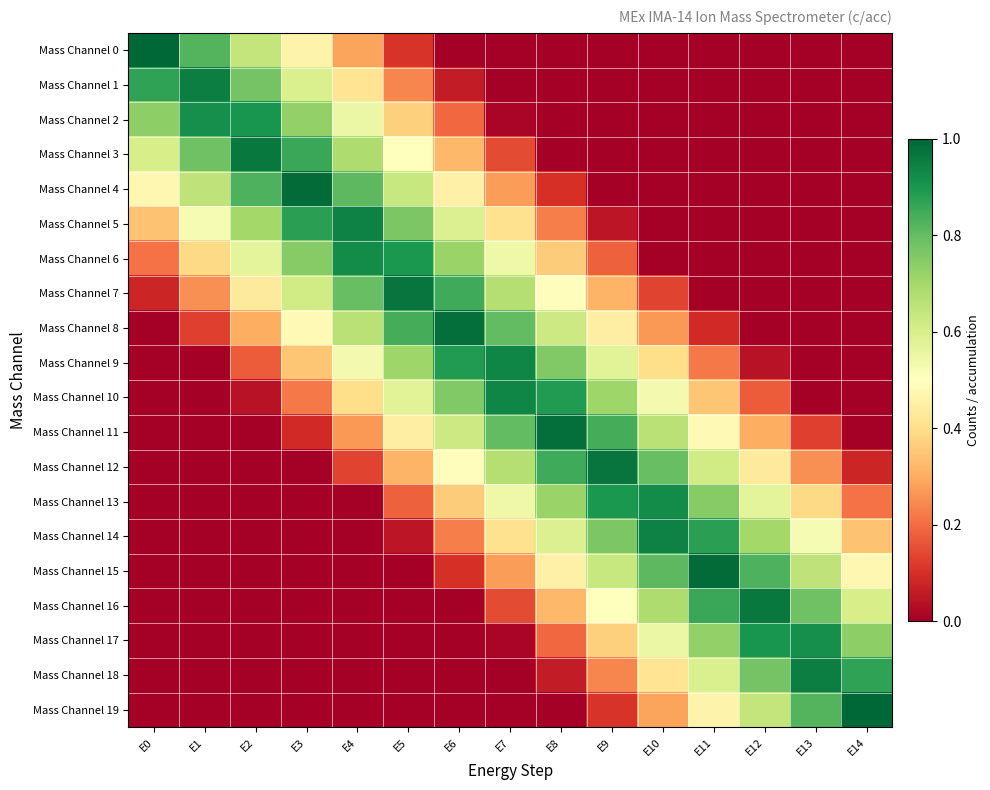

Reading right to left, transcribe all the data shown in this chart.

Mass Channel 0: E14=0.0	E13=0.0	E12=0.0	E11=0.0	E10=0.0	E9=0.0	E8=0.0	E7=0.0	E6=0.0	E5=0.1	E4=0.3	E3=0.5	E2=0.6	E1=0.8	E0=1.0
Mass Channel 1: E14=0.0	E13=0.0	E12=0.0	E11=0.0	E10=0.0	E9=0.0	E8=0.0	E7=0.0	E6=0.1	E5=0.2	E4=0.4	E3=0.6	E2=0.8	E1=1.0	E0=0.9
Mass Channel 2: E14=0.0	E13=0.0	E12=0.0	E11=0.0	E10=0.0	E9=0.0	E8=0.0	E7=0.0	E6=0.2	E5=0.4	E4=0.5	E3=0.7	E2=0.9	E1=0.9	E0=0.7
Mass Channel 3: E14=0.0	E13=0.0	E12=0.0	E11=0.0	E10=0.0	E9=0.0	E8=0.0	E7=0.1	E6=0.3	E5=0.5	E4=0.7	E3=0.9	E2=1.0	E1=0.8	E0=0.6
Mass Channel 4: E14=0.0	E13=0.0	E12=0.0	E11=0.0	E10=0.0	E9=0.0	E8=0.1	E7=0.3	E6=0.5	E5=0.6	E4=0.8	E3=1.0	E2=0.8	E1=0.7	E0=0.5
Mass Channel 5: E14=0.0	E13=0.0	E12=0.0	E11=0.0	E10=0.0	E9=0.1	E8=0.2	E7=0.4	E6=0.6	E5=0.8	E4=0.9	E3=0.9	E2=0.7	E1=0.5	E0=0.3
Mass Channel 6: E14=0.0	E13=0.0	E12=0.0	E11=0.0	E10=0.0	E9=0.2	E8=0.4	E7=0.5	E6=0.7	E5=0.9	E4=0.9	E3=0.7	E2=0.6	E1=0.4	E0=0.2
Mass Channel 7: E14=0.0	E13=0.0	E12=0.0	E11=0.0	E10=0.1	E9=0.3	E8=0.5	E7=0.7	E6=0.8	E5=1.0	E4=0.8	E3=0.6	E2=0.4	E1=0.3	E0=0.1
Mass Channel 8: E14=0.0	E13=0.0	E12=0.0	E11=0.1	E10=0.3	E9=0.4	E8=0.6	E7=0.8	E6=1.0	E5=0.8	E4=0.7	E3=0.5	E2=0.3	E1=0.1	E0=0.0
Mass Channel 9: E14=0.0	E13=0.0	E12=0.0	E11=0.2	E10=0.4	E9=0.6	E8=0.8	E7=0.9	E6=0.9	E5=0.7	E4=0.5	E3=0.4	E2=0.2	E1=0.0	E0=0.0
Mass Channel 10: E14=0.0	E13=0.0	E12=0.2	E11=0.4	E10=0.5	E9=0.7	E8=0.9	E7=0.9	E6=0.8	E5=0.6	E4=0.4	E3=0.2	E2=0.0	E1=0.0	E0=0.0
Mass Channel 11: E14=0.0	E13=0.1	E12=0.3	E11=0.5	E10=0.7	E9=0.8	E8=1.0	E7=0.8	E6=0.6	E5=0.4	E4=0.3	E3=0.1	E2=0.0	E1=0.0	E0=0.0
Mass Channel 12: E14=0.1	E13=0.3	E12=0.4	E11=0.6	E10=0.8	E9=1.0	E8=0.8	E7=0.7	E6=0.5	E5=0.3	E4=0.1	E3=0.0	E2=0.0	E1=0.0	E0=0.0
Mass Channel 13: E14=0.2	E13=0.4	E12=0.6	E11=0.7	E10=0.9	E9=0.9	E8=0.7	E7=0.5	E6=0.4	E5=0.2	E4=0.0	E3=0.0	E2=0.0	E1=0.0	E0=0.0
Mass Channel 14: E14=0.3	E13=0.5	E12=0.7	E11=0.9	E10=0.9	E9=0.8	E8=0.6	E7=0.4	E6=0.2	E5=0.1	E4=0.0	E3=0.0	E2=0.0	E1=0.0	E0=0.0
Mass Channel 15: E14=0.5	E13=0.7	E12=0.8	E11=1.0	E10=0.8	E9=0.6	E8=0.5	E7=0.3	E6=0.1	E5=0.0	E4=0.0	E3=0.0	E2=0.0	E1=0.0	E0=0.0
Mass Channel 16: E14=0.6	E13=0.8	E12=1.0	E11=0.9	E10=0.7	E9=0.5	E8=0.3	E7=0.1	E6=0.0	E5=0.0	E4=0.0	E3=0.0	E2=0.0	E1=0.0	E0=0.0
Mass Channel 17: E14=0.7	E13=0.9	E12=0.9	E11=0.7	E10=0.5	E9=0.4	E8=0.2	E7=0.0	E6=0.0	E5=0.0	E4=0.0	E3=0.0	E2=0.0	E1=0.0	E0=0.0
Mass Channel 18: E14=0.9	E13=1.0	E12=0.8	E11=0.6	E10=0.4	E9=0.2	E8=0.1	E7=0.0	E6=0.0	E5=0.0	E4=0.0	E3=0.0	E2=0.0	E1=0.0	E0=0.0
Mass Channel 19: E14=1.0	E13=0.8	E12=0.6	E11=0.5	E10=0.3	E9=0.1	E8=0.0	E7=0.0	E6=0.0	E5=0.0	E4=0.0	E3=0.0	E2=0.0	E1=0.0	E0=0.0